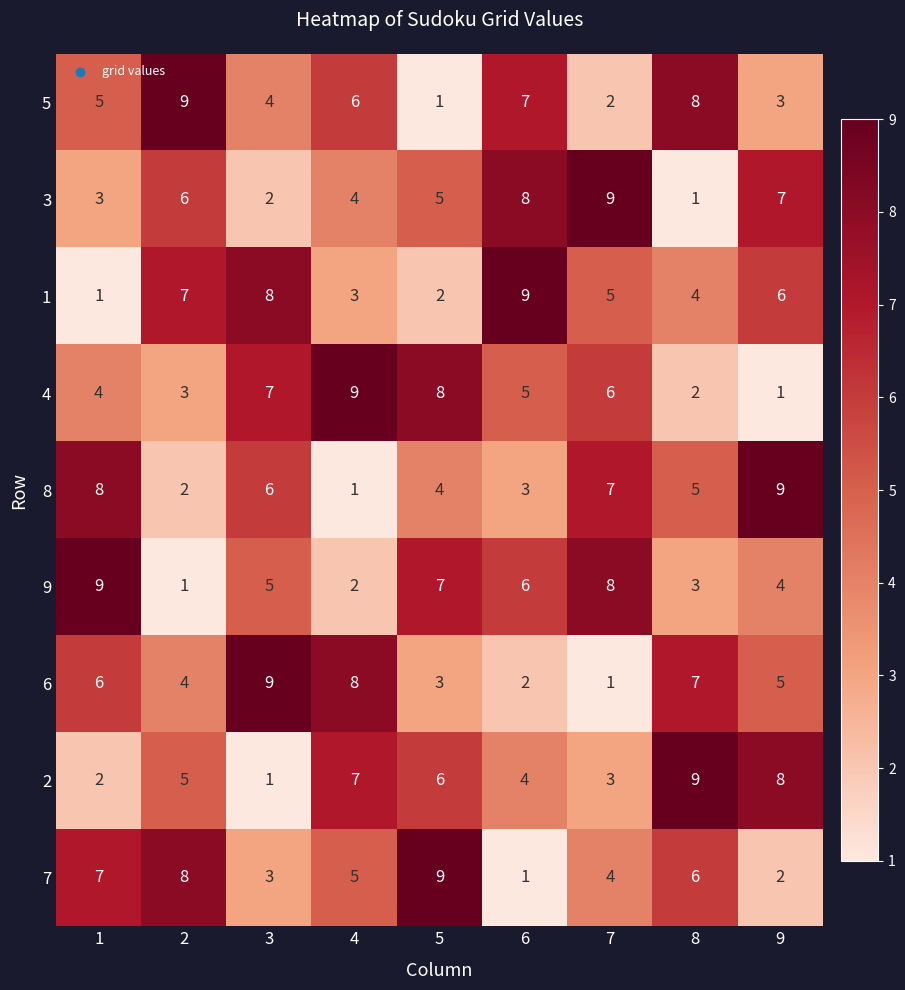

What is the maximum value shown in the chart?

9